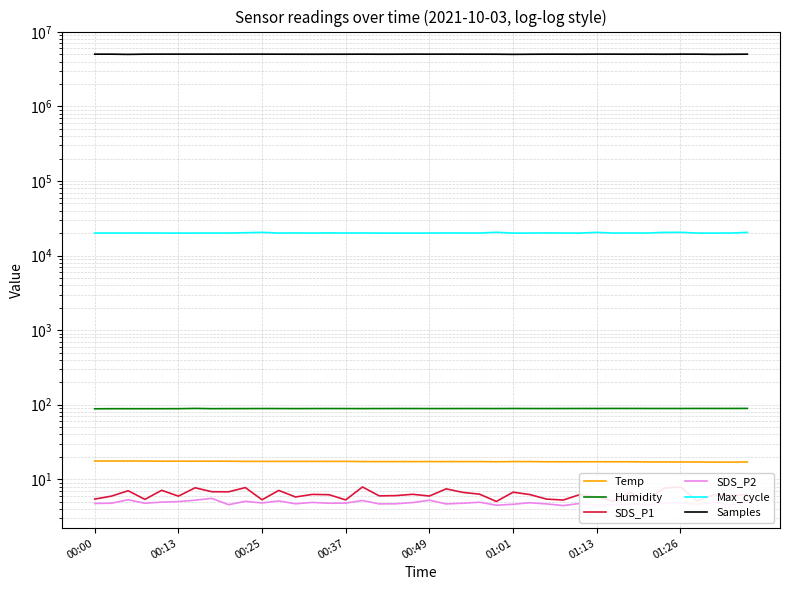

Which category has the highest value in the Samples series?

31